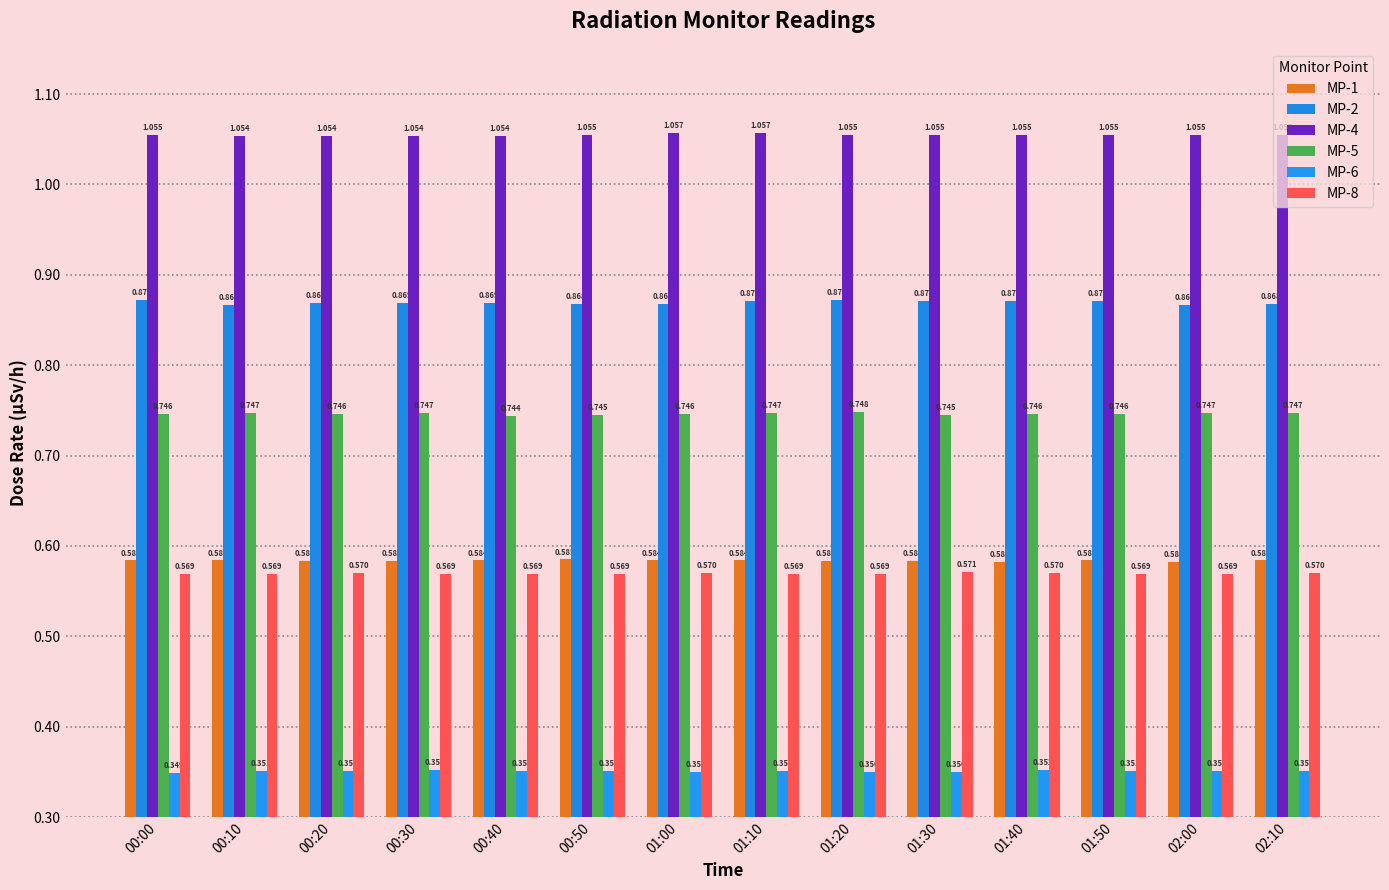

What is the average value of the MP-5 series?

0.7